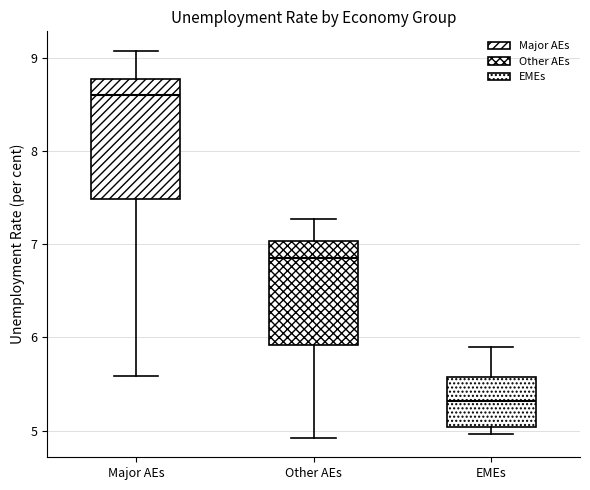

Where does the median line of the box for Major AEs sit on the y-axis? The values are not printed on the chart, so give them approximately, as read against the axis.

8.6